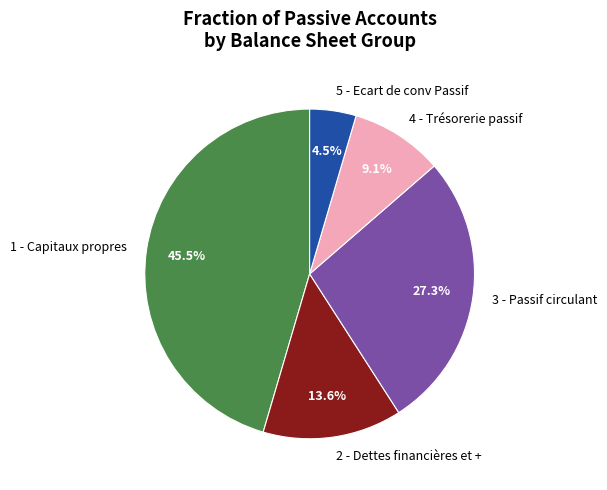

Which category has the biggest portion of the pie?

1 - Capitaux propres